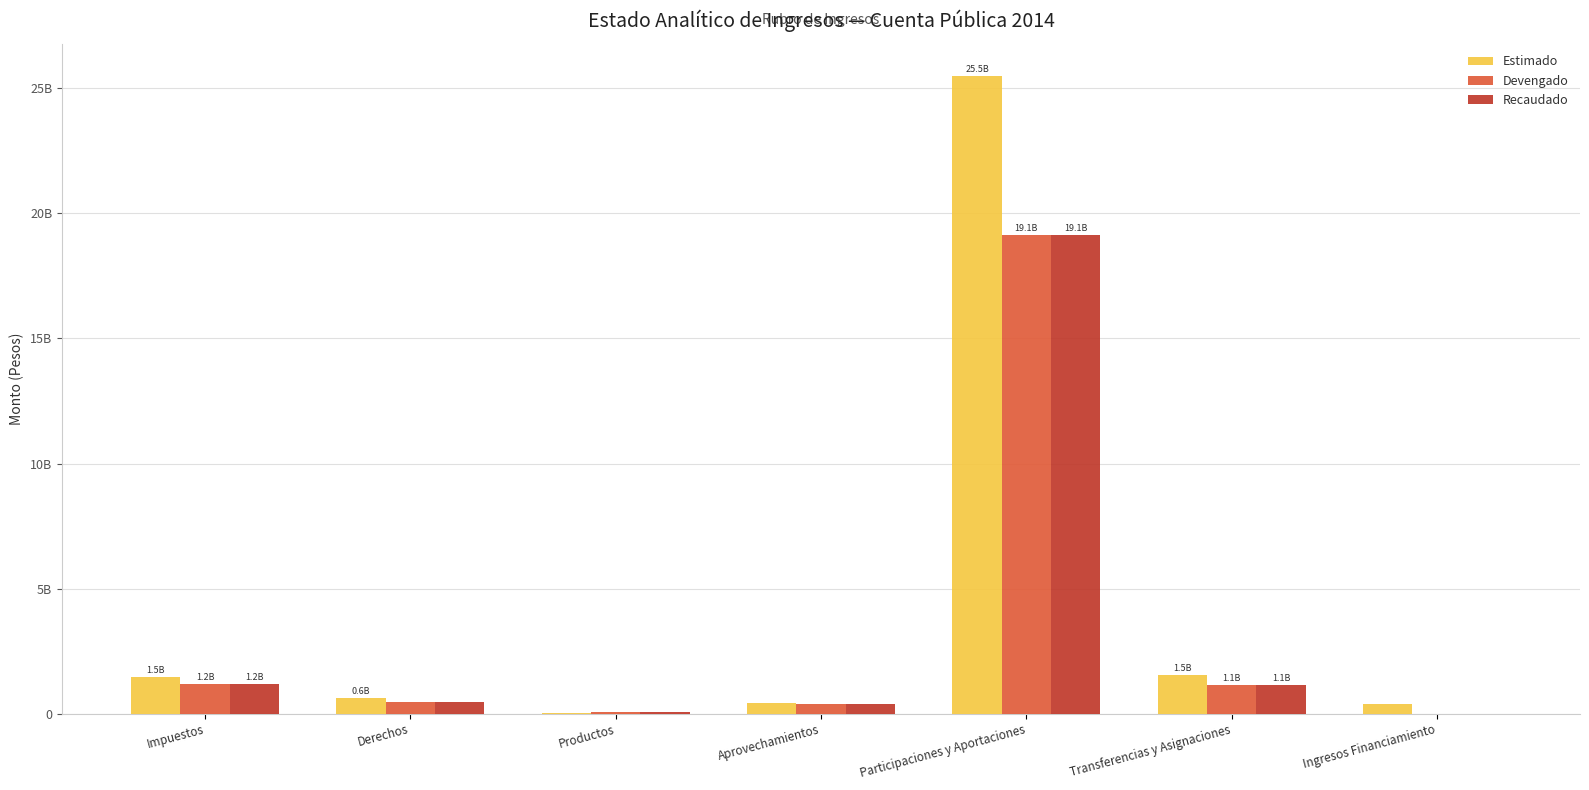

Which series has the largest total across all categories?

Estimado